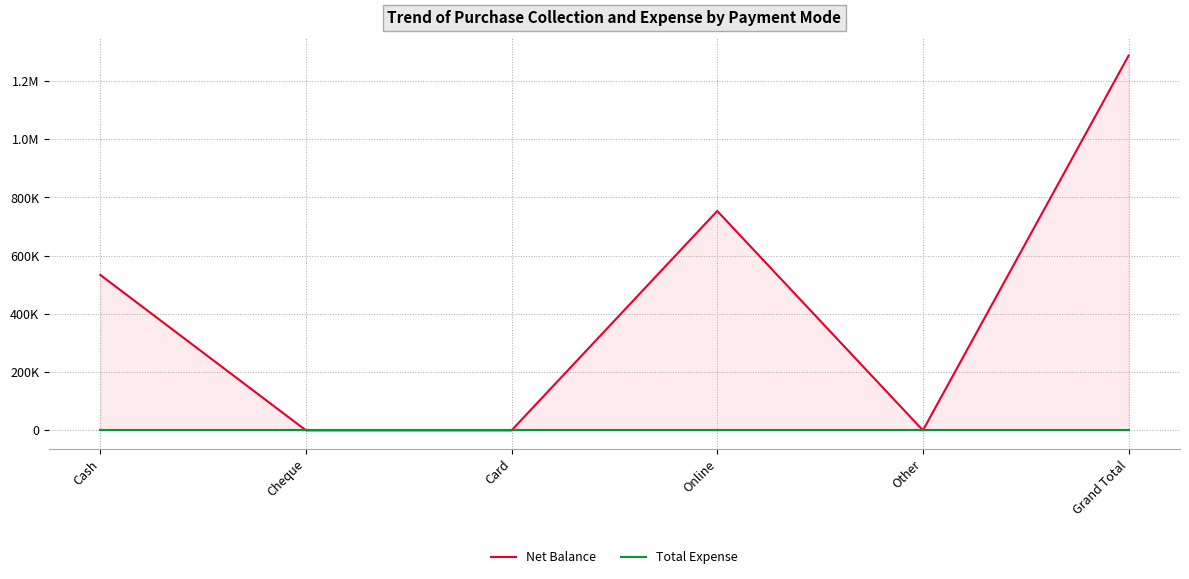

At Other, list the series in order from largest to smallest.

Net Balance, Total Expense